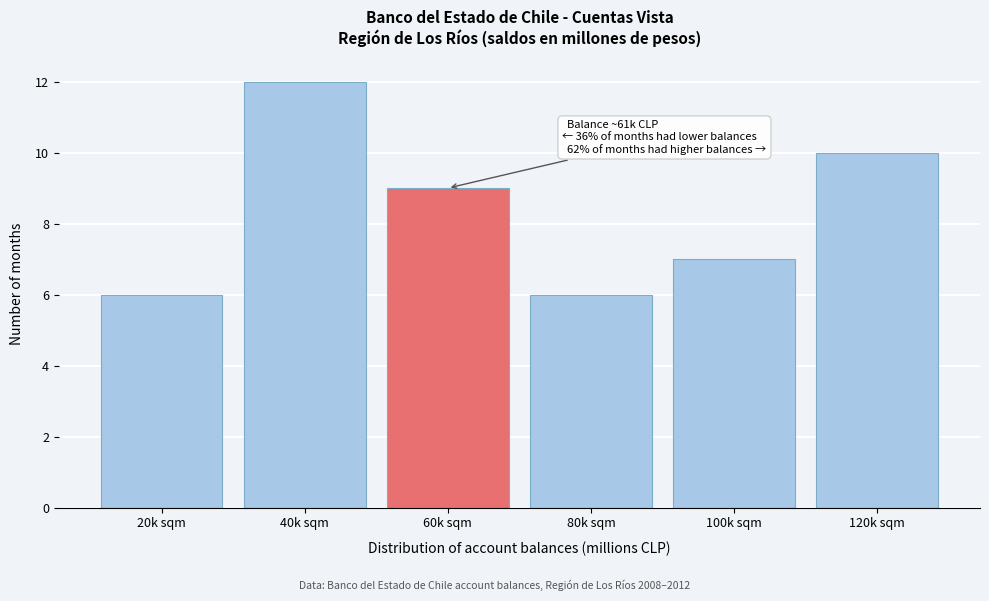

Reading left to right, what are all the values shown in this chart?

6	12	9	6	7	10